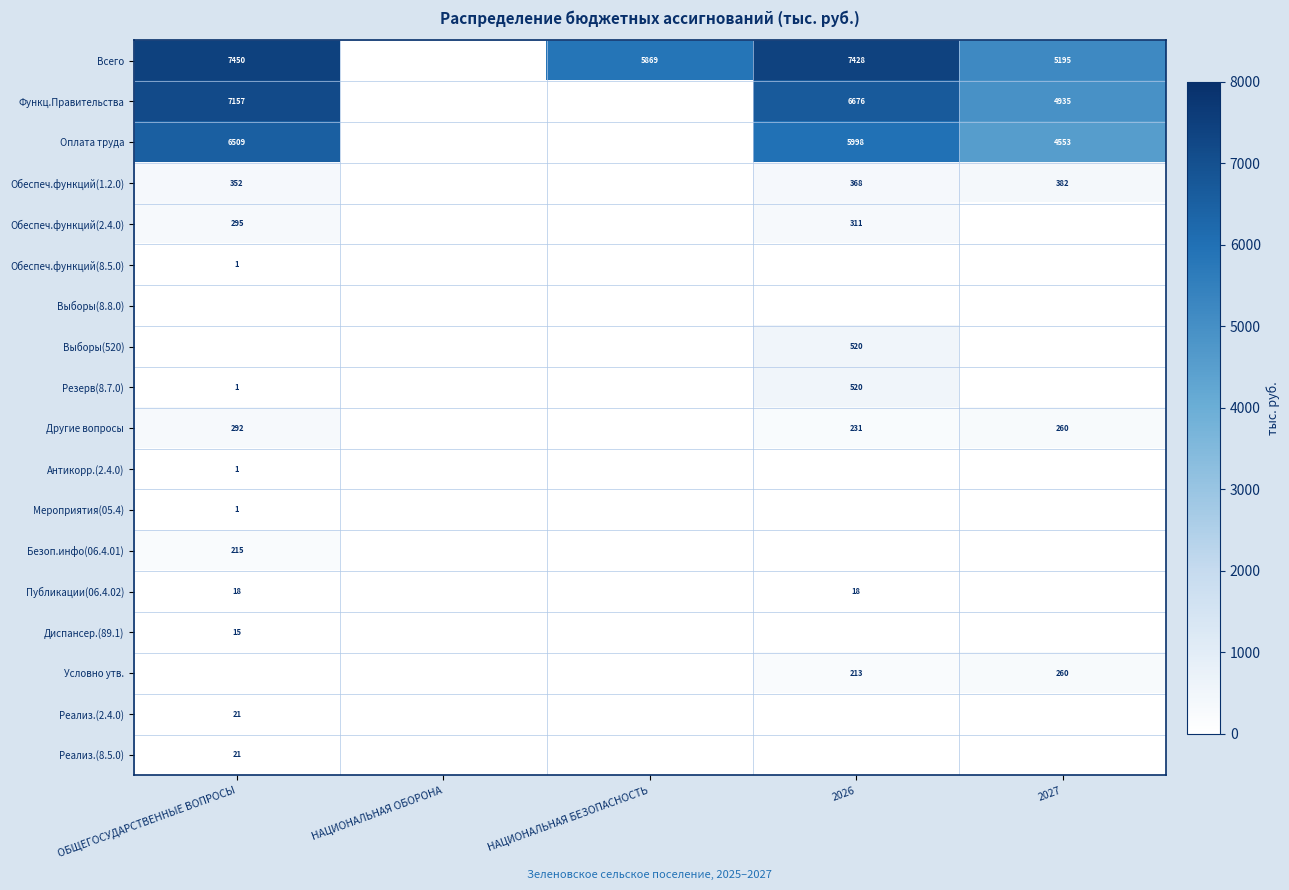

What is the sum of the Оплата труда values at 2026 and 2027?

10551